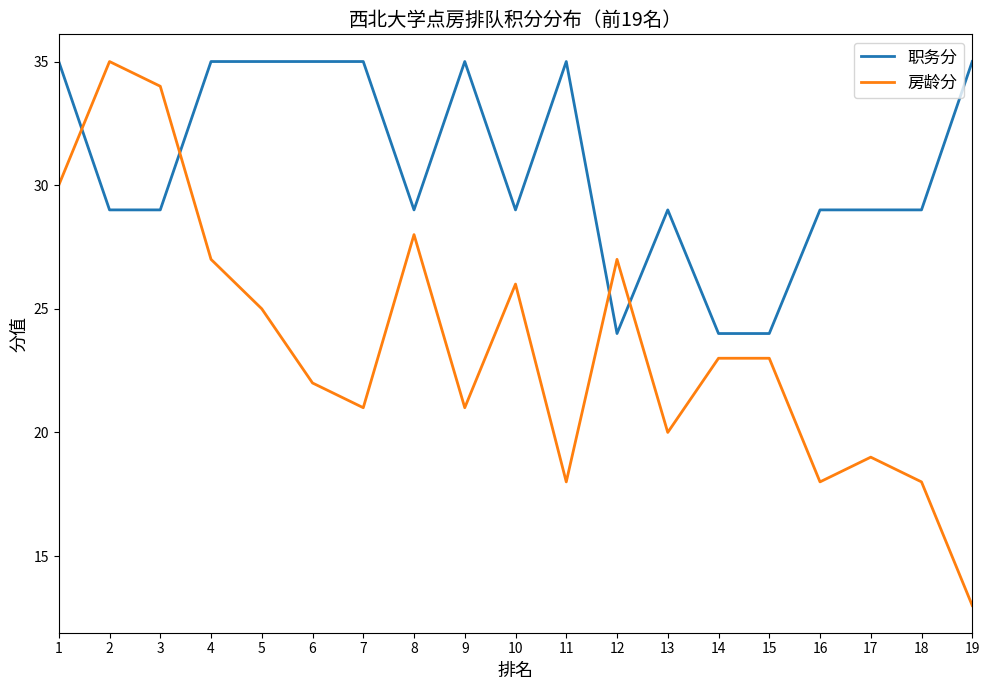

Which category has the lowest value across all series?

19